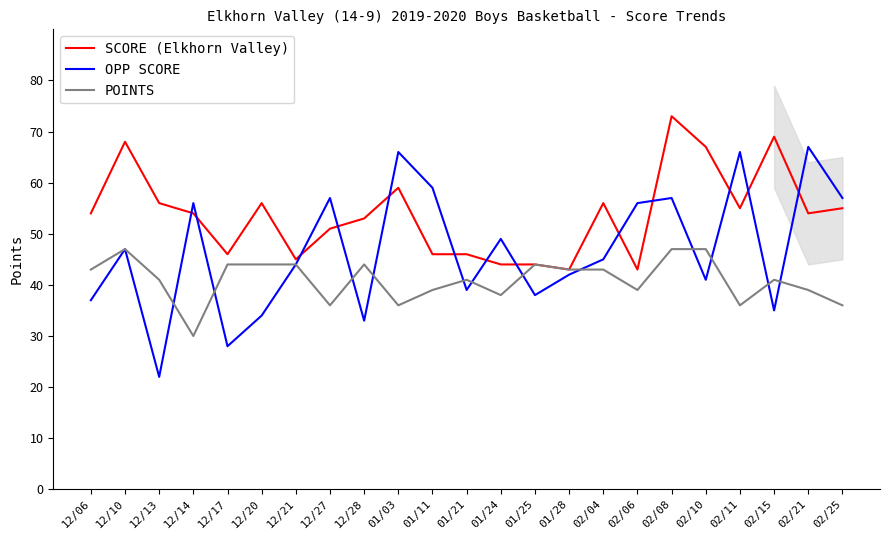

List the series in order of their overall mean, lowest first.

POINTS, OPP SCORE, SCORE (Elkhorn Valley)